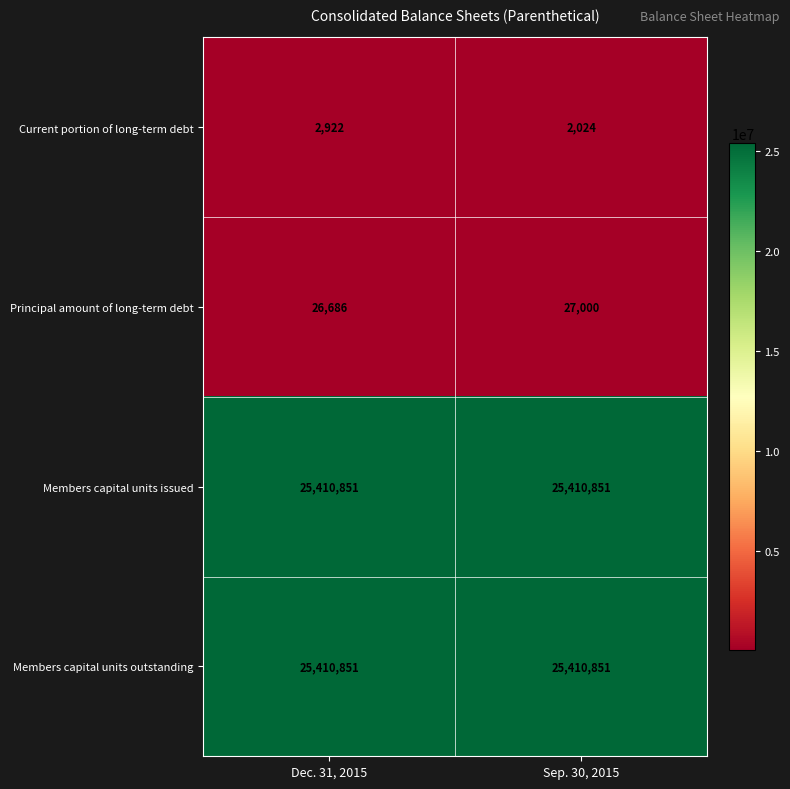

The value of Current portion of long-term debt at Sep. 30, 2015 is 817. True or false?

False